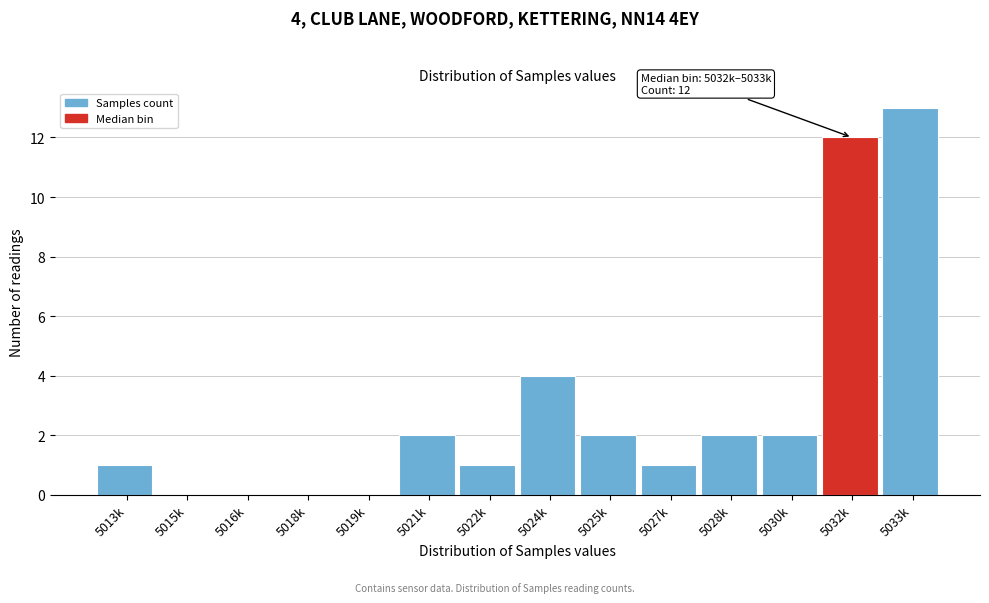

Reading left to right, transcribe all the data shown in this chart.

5013k=1	5015k=0	5016k=0	5018k=0	5019k=0	5021k=2	5022k=1	5024k=4	5025k=2	5027k=1	5028k=2	5030k=2	5032k=12	5033k=13